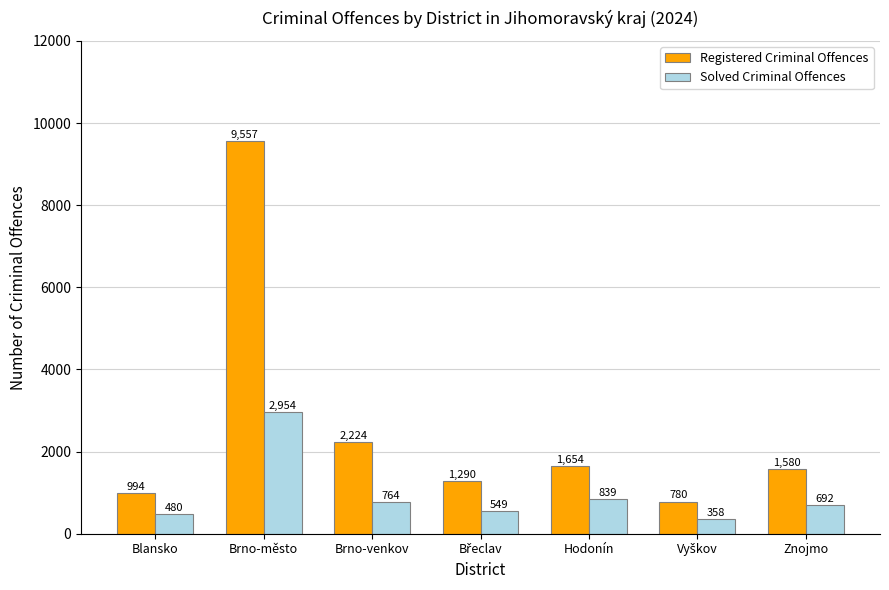

What is the maximum value shown in the chart?

9557